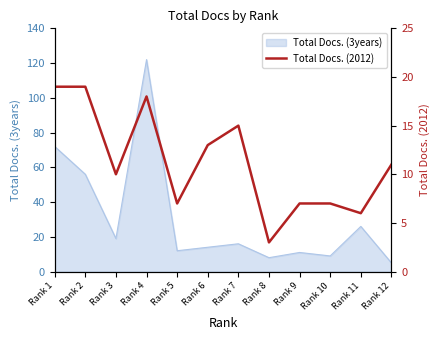

What is the smallest value displayed?

3